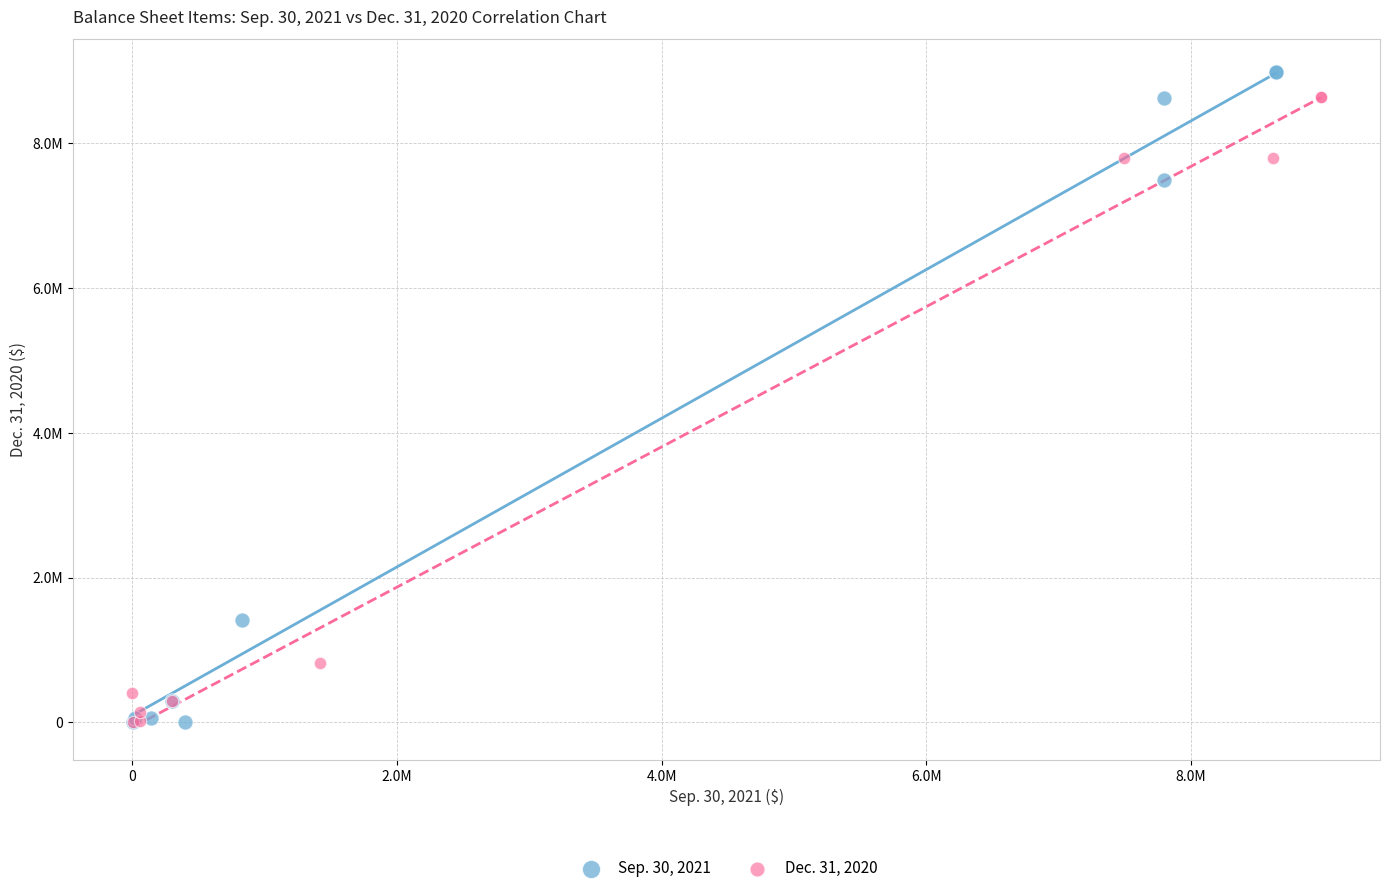

Which series has the largest Y range (max minus min)?

Sep. 30, 2021